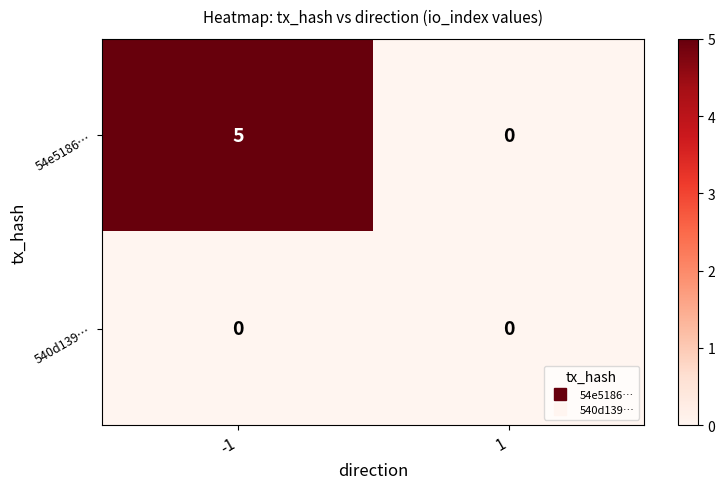

True or false: 540d139… has a value of 0 at 1.

True